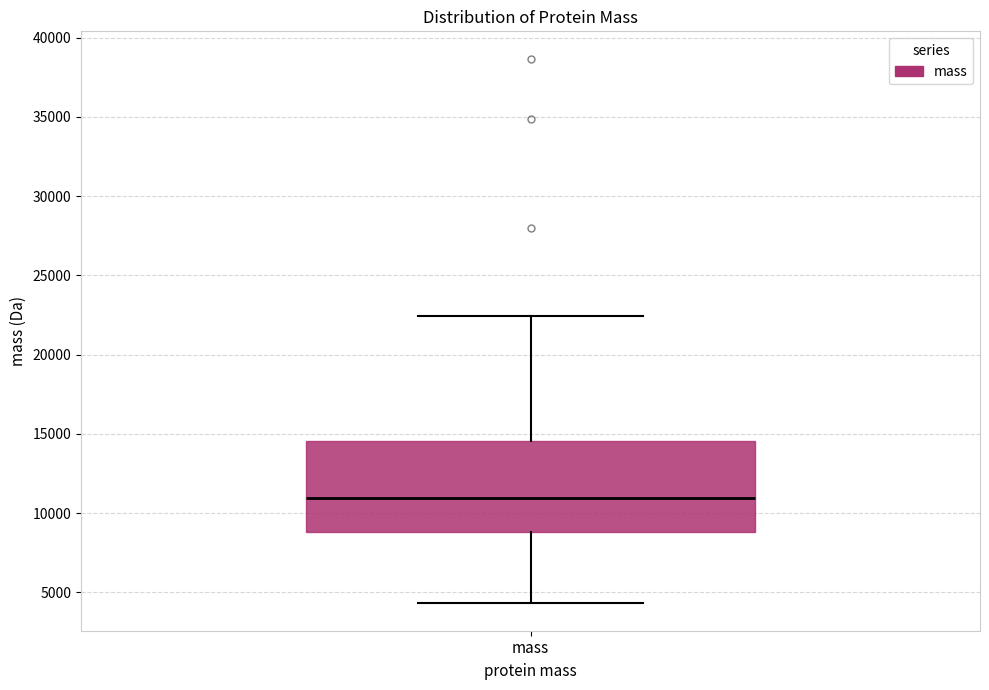

Where does the lower whisker of the box for mass end on the y-axis? The values are not printed on the chart, so give them approximately, as read against the axis.

4500